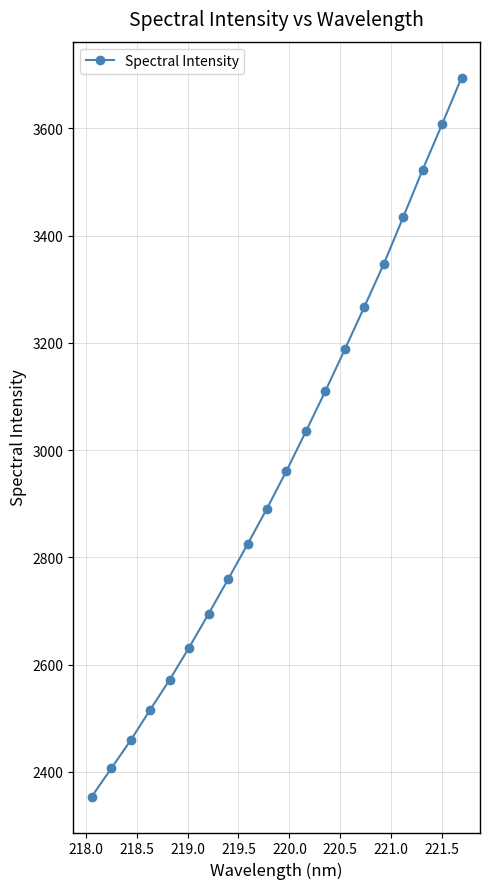

What is the sum of all values?

59277.0